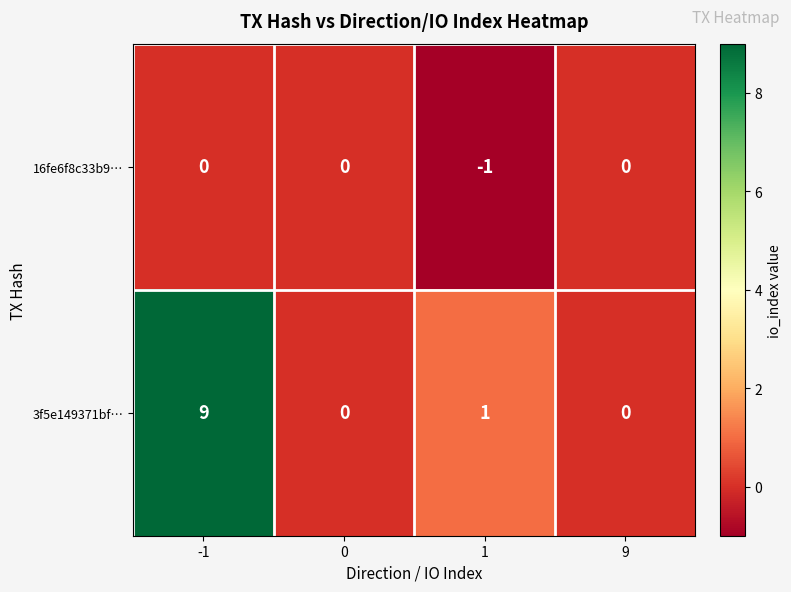

What is the maximum value shown in the chart?

9